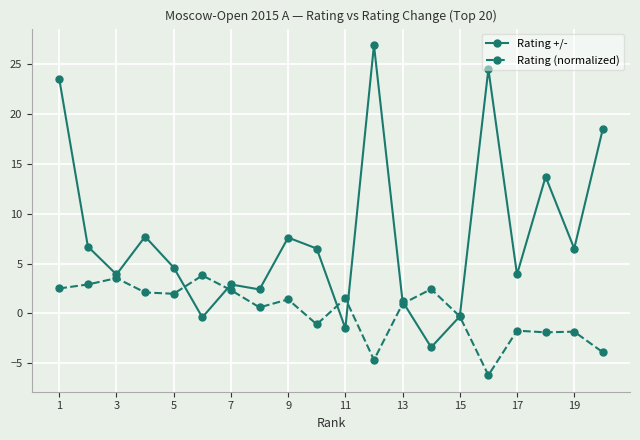

How many distinct data groups are displayed?

2